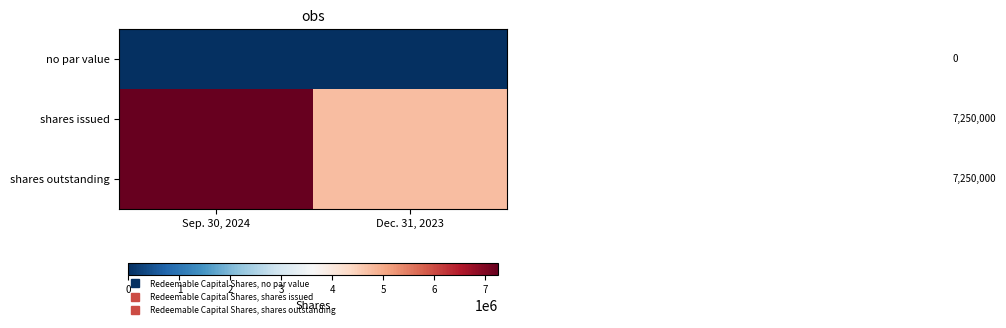

Which has a higher value, Sep. 30, 2024 or Dec. 31, 2023?

Sep. 30, 2024